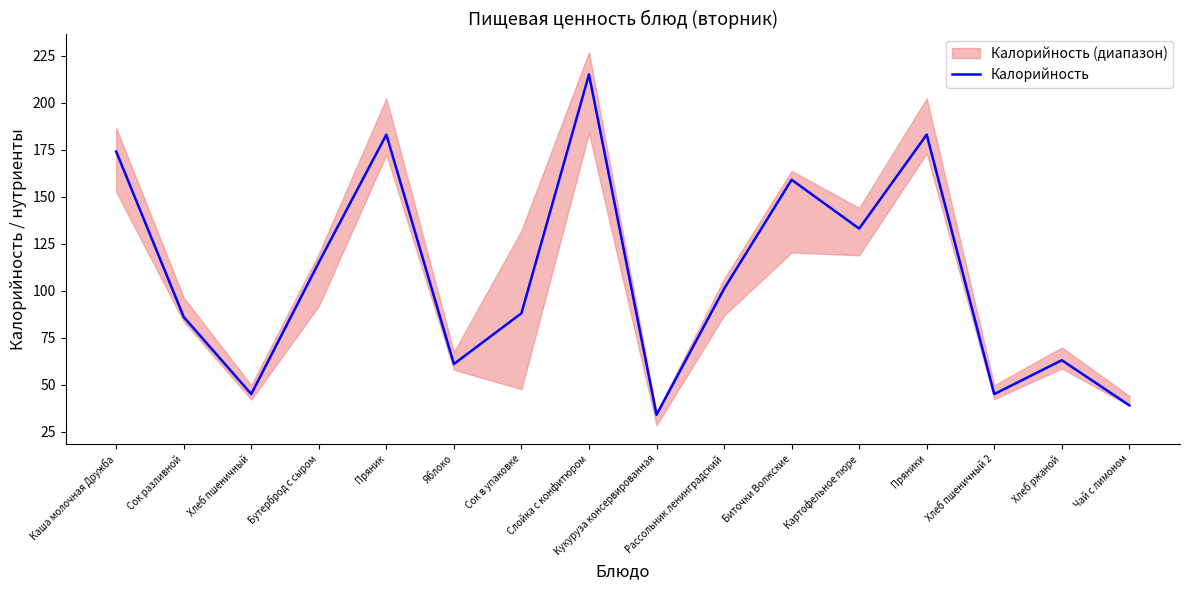

At which category does the data reach its first local peak?

Пряник